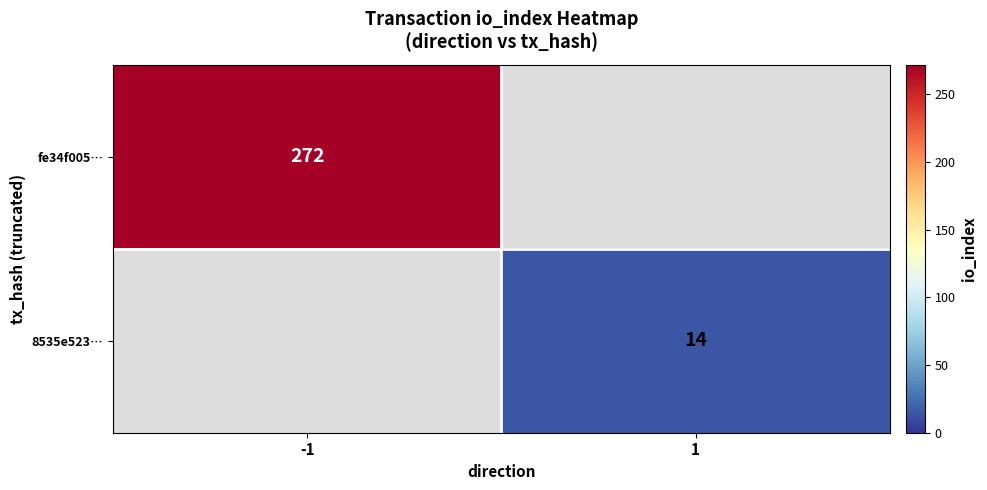

True or false: 8535e523… has a value of 24 at 1.

False